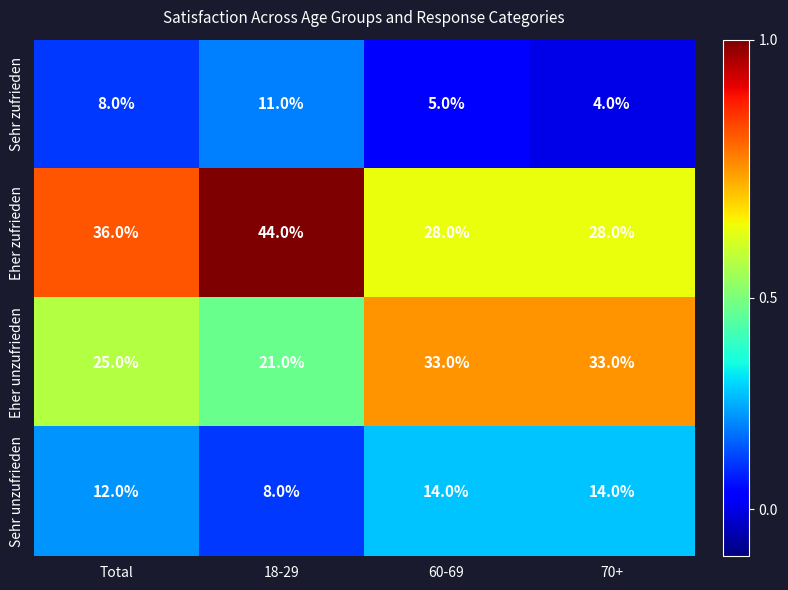

At which category is the sum across all series the highest?

18-29